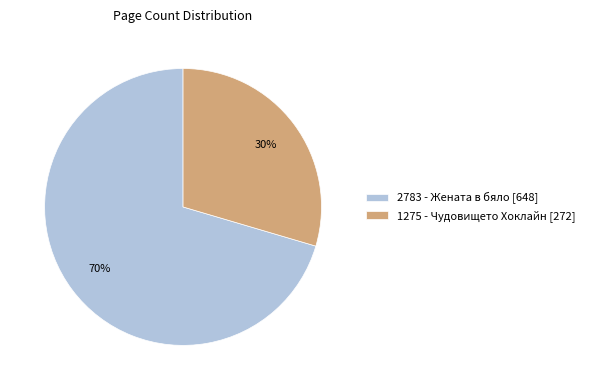

Which has a higher value, 2783 or 1275?

2783